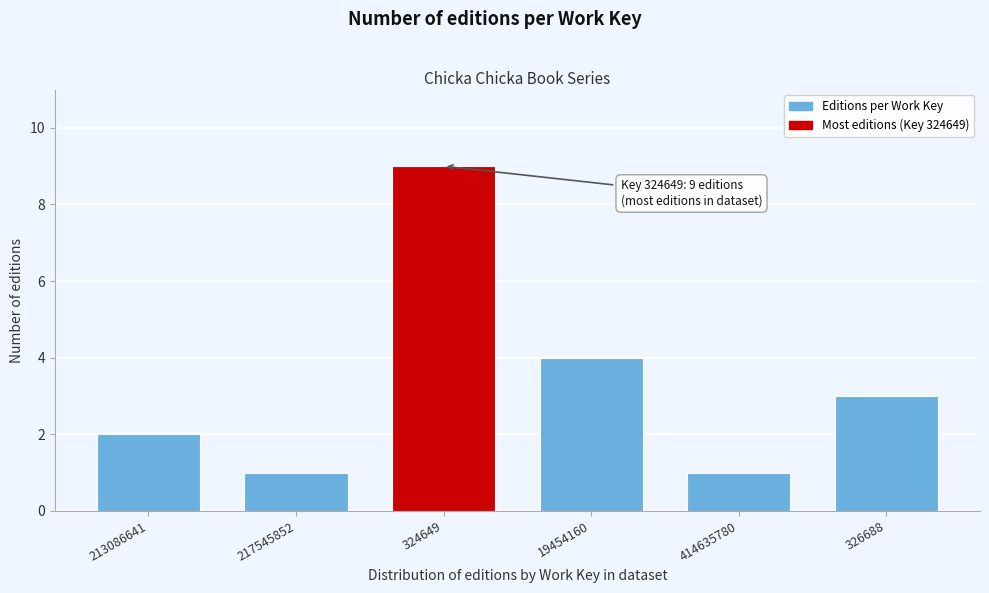

Reading left to right, what are all the values shown in this chart?

213086641=2	217545852=1	324649=9	19454160=4	414635780=1	326688=3